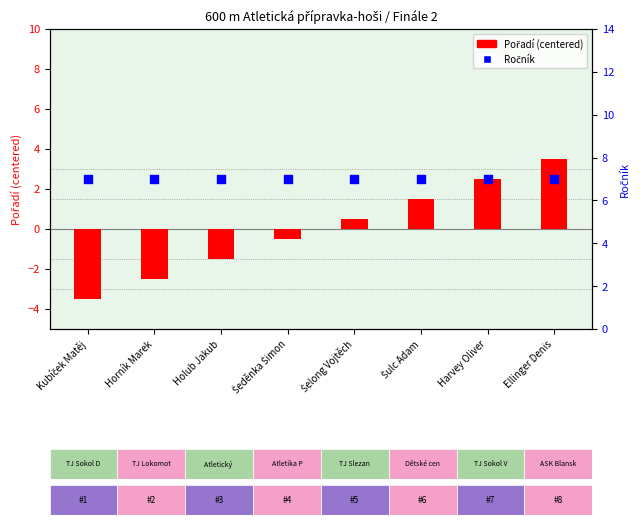

What are all the series names shown in the legend?

Pořadí (centered), Ročník